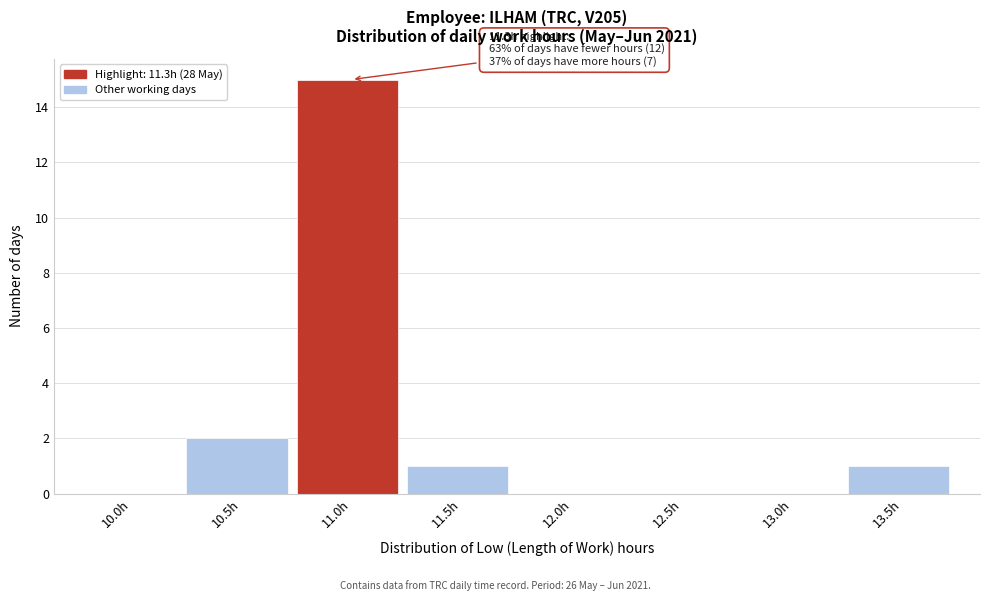

Reading left to right, what are all the values shown in this chart?

10.0h=0	10.5h=2	11.0h=15	11.5h=1	12.0h=0	12.5h=0	13.0h=0	13.5h=1